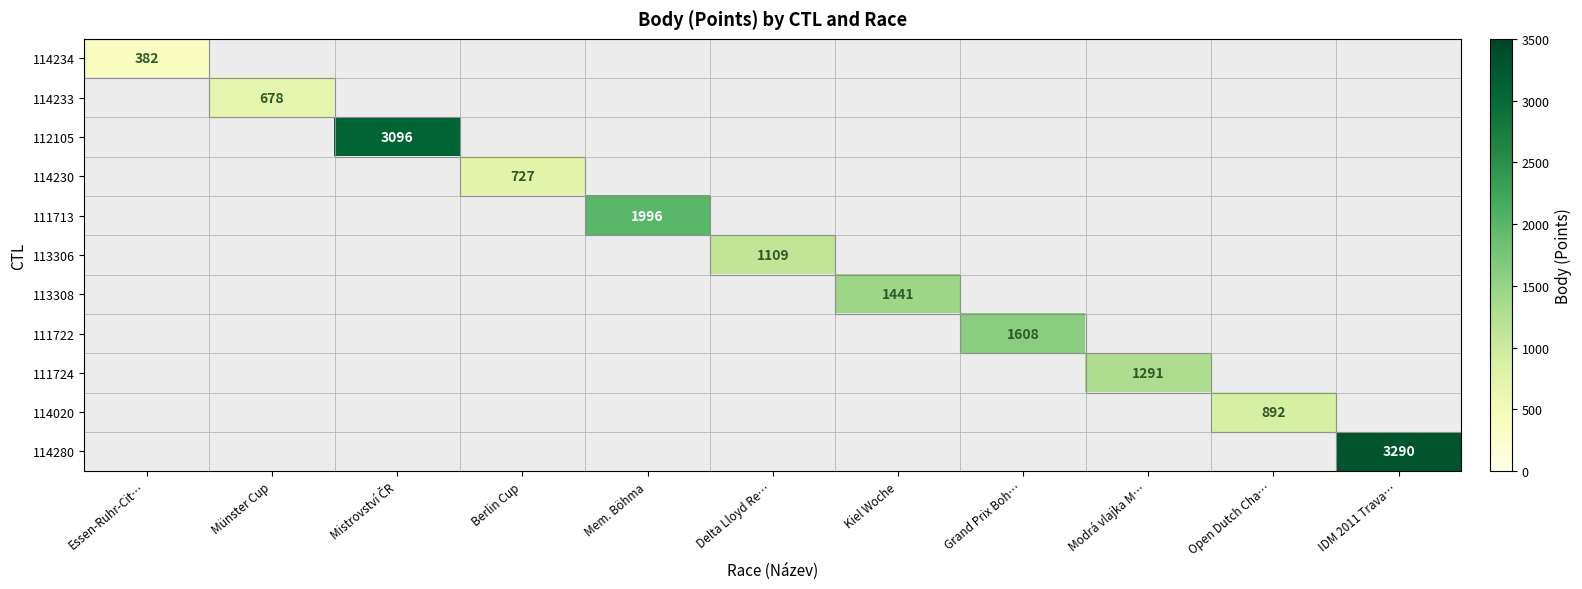

The value of 111724 at Modrá vlajka M… is 661. True or false?

False